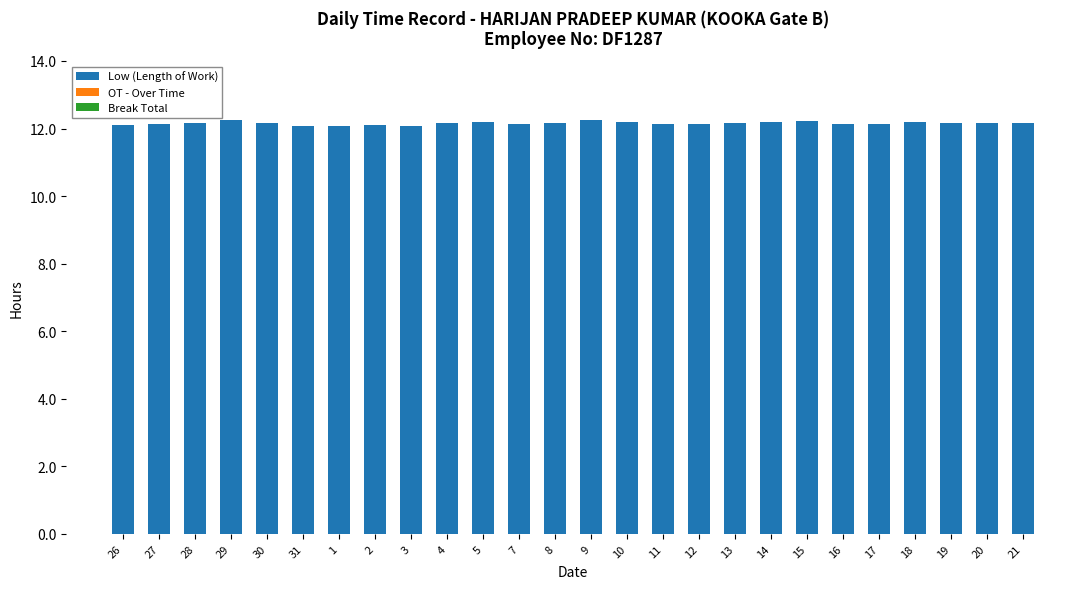

Approximately how many times larger is the value at 4 compared to 16?

1.0